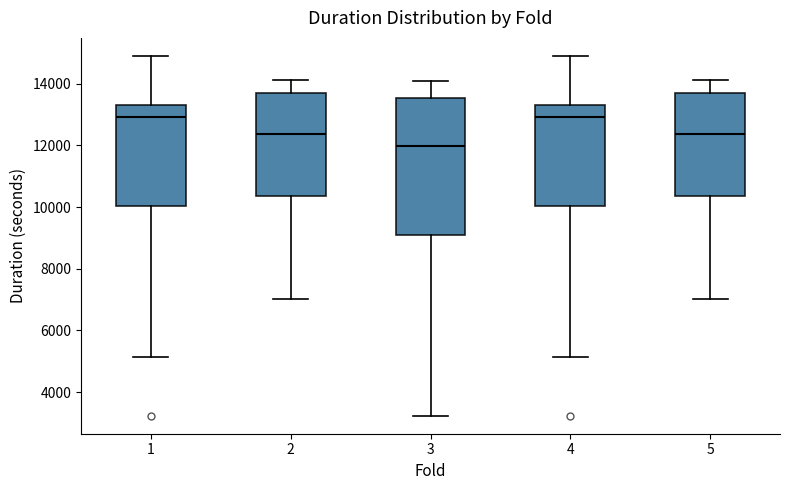

Reading left to right, read every box against the y-axis: the position of its median line, the range the box covers, and the ends of its whiskers. The values are not printed on the chart, so give them approximately, as read against the axis.

1: median 13000, box 10000 to 13400, whiskers 5200 to 15000
2: median 12400, box 10400 to 13800, whiskers 7000 to 14200
3: median 12000, box 9200 to 13600, whiskers 3200 to 14000
4: median 13000, box 10000 to 13400, whiskers 5200 to 15000
5: median 12400, box 10400 to 13800, whiskers 7000 to 14200